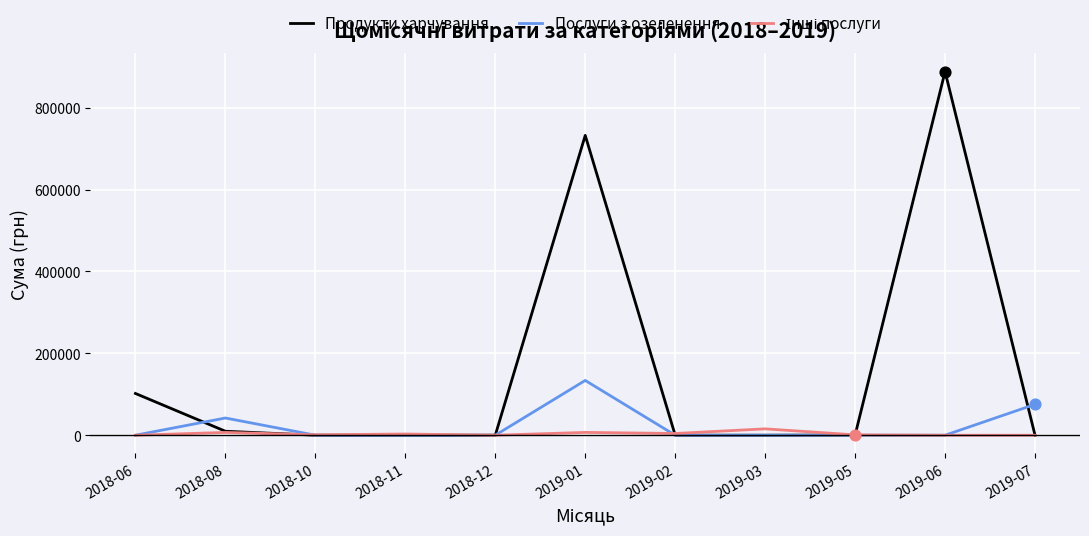

What is the total value across all series at 2019-05?

1260.0